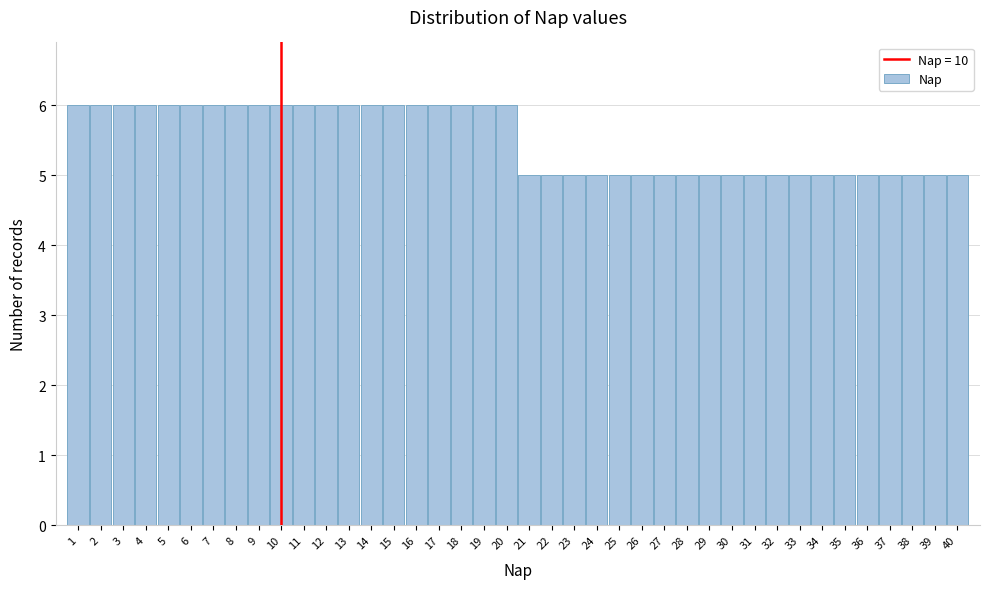

What is the height of the bar covering 38.5 to 39.5 on the x-axis? The values are not printed on the chart, so give them approximately, as read against the axis.

5